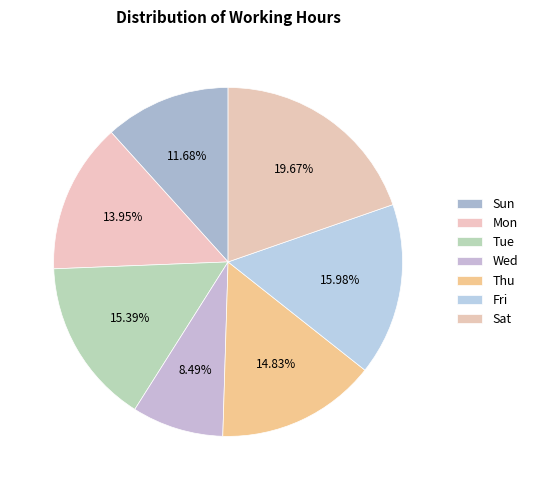

How many segments does this pie chart have?

7